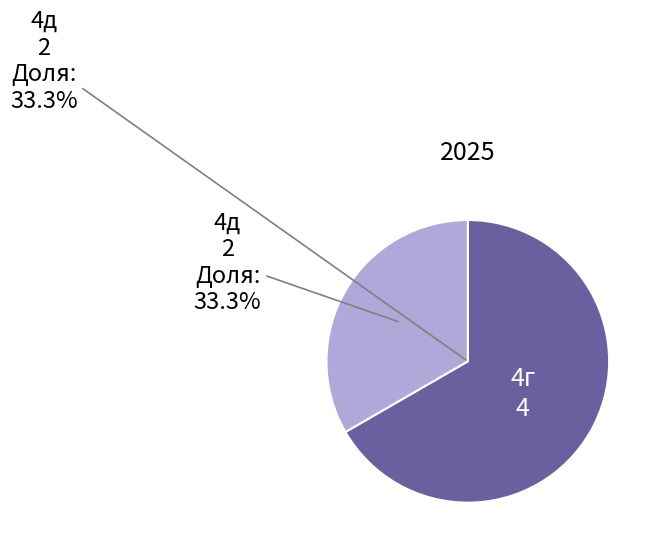

Is the sum of 3в and 4д greater than half?

No